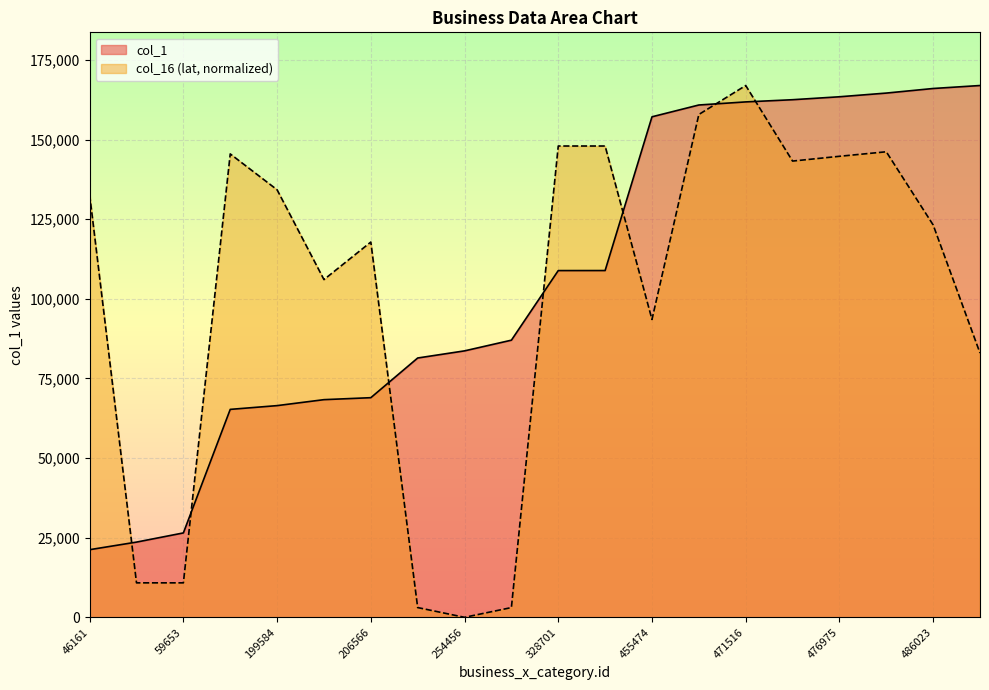

Reading right to left, extract all data points from this chart.

col_1: 166990.0	166054.0	164615.0	163455.0	162532.0	161843.0	160872.0	157166.0	108888.0	108877.0	87024.0	83666.0	81426.0	68965.0	68346.0	66473.0	65293.0	26500.0	23619.0	21236.0
col_16: 82985.6	123215.3	146182.9	144763.3	143264.9	166990.0	157894.6	93528.7	147993.7	147993.7	3059.1	0.0	3059.1	117836.5	106047.6	134249.0	145507.4	10821.7	10821.7	132694.1